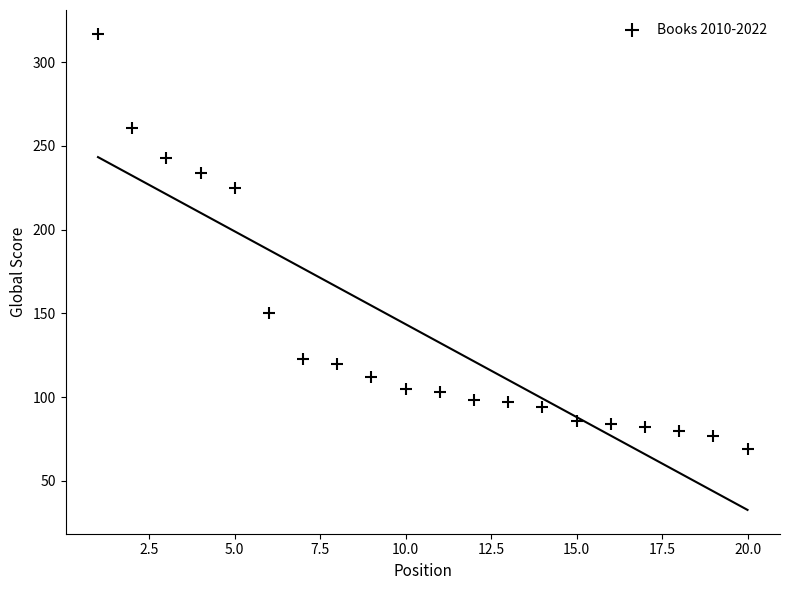

What Y value in the scatter plot is closest to 193?

225